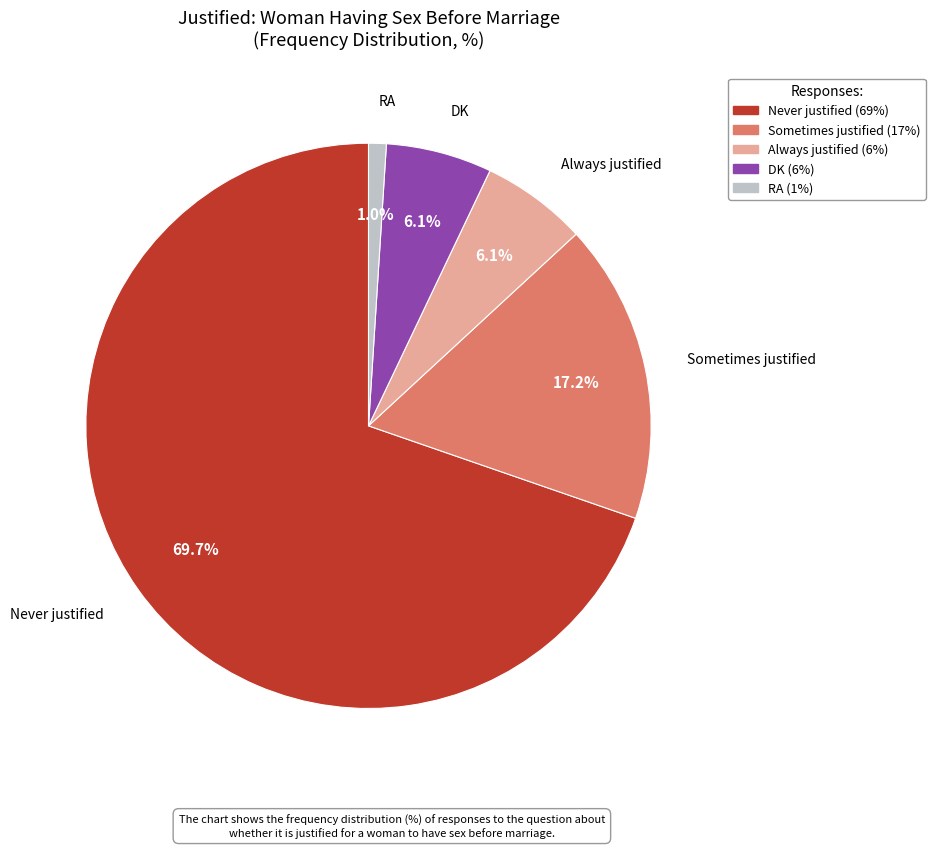

Count the number of slices in the pie.

5